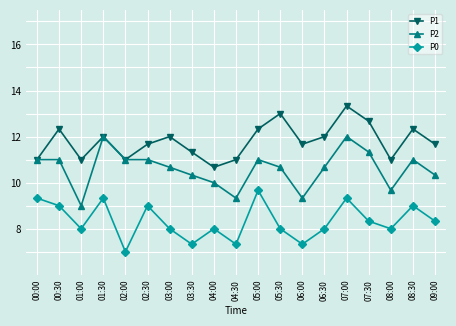

What is the maximum value shown in the chart?

13.3